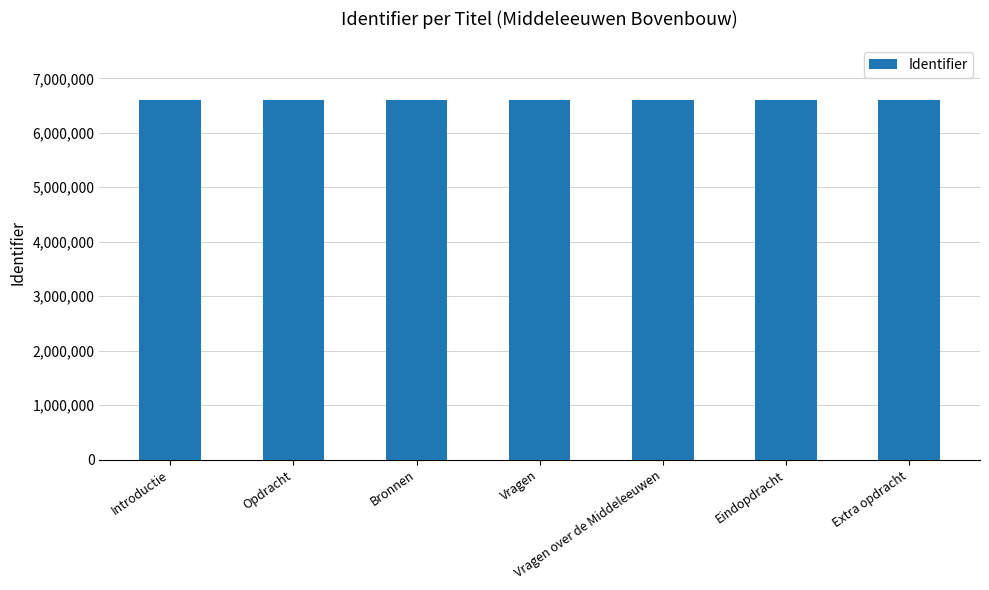

What is the label of the 2nd bar from the right?

Eindopdracht